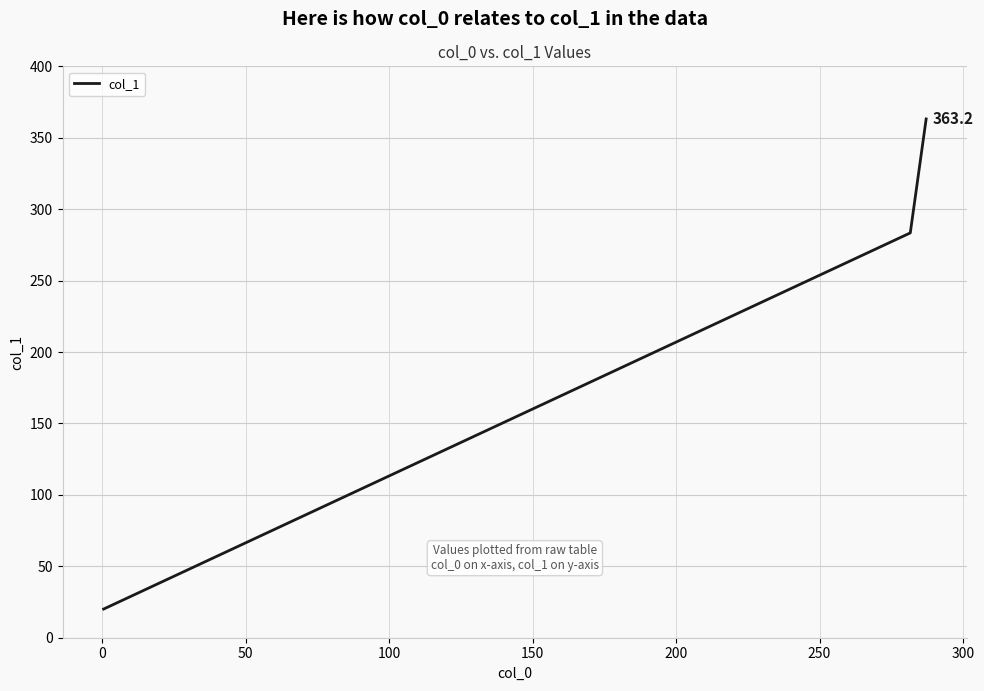

What is the difference between the maximum and second lowest values?

79.8